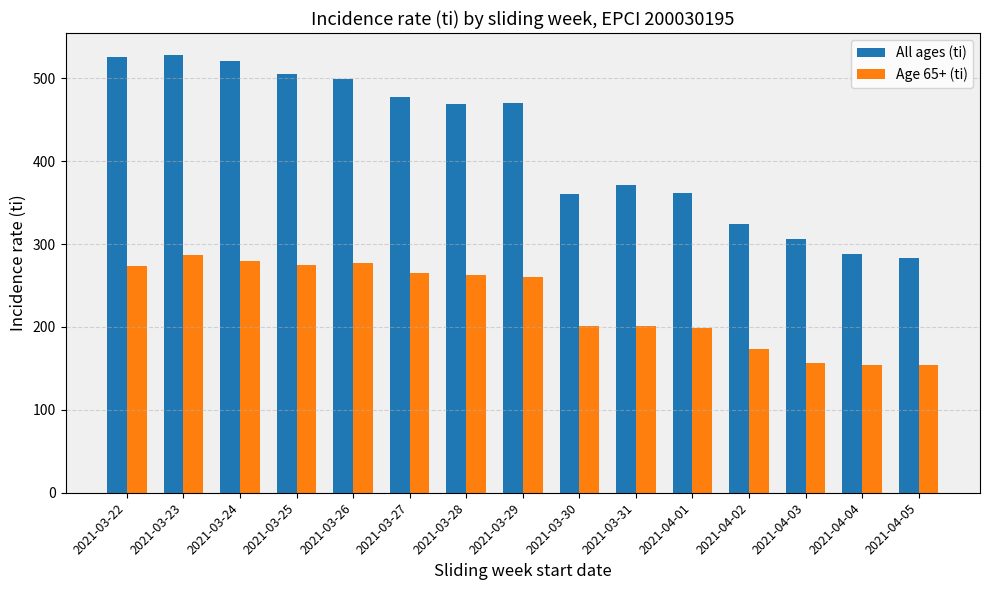

What position from the left is 2021-03-28?

7